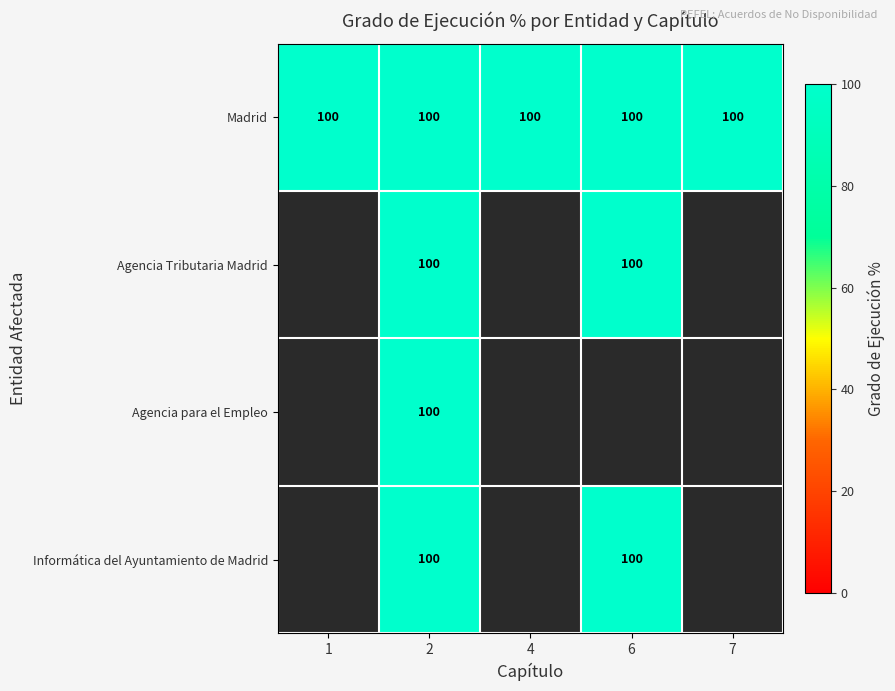

Reading left to right, what are all the values shown in this chart?

Madrid: 1=100	2=100	4=100	6=100	7=100
Agencia Tributaria Madrid: 1=0	2=100	4=0	6=100	7=0
Agencia para el Empleo: 1=0	2=100	4=0	6=0	7=0
Informática del Ayuntamiento de Madrid: 1=0	2=100	4=0	6=100	7=0